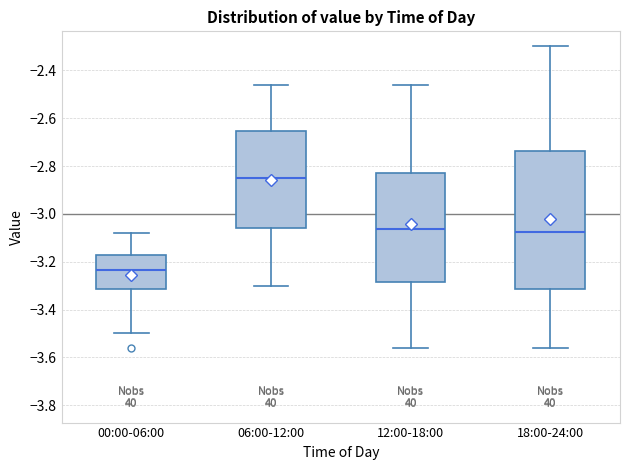

Which box is the tallest, from its lower edge to its upper edge?

18:00-24:00